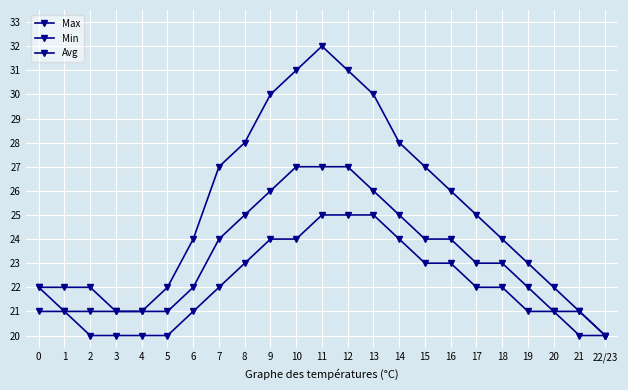

Does the chart have visible grid lines?

Yes